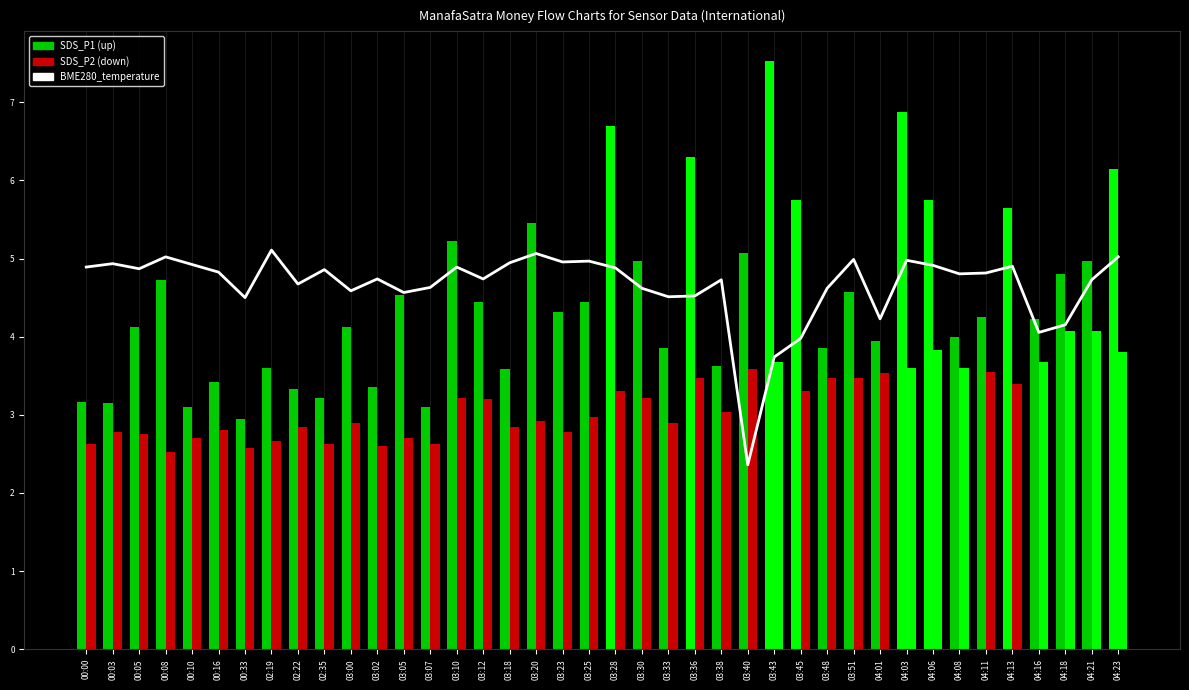

What is the label of the 18th bar from the left?

03:20